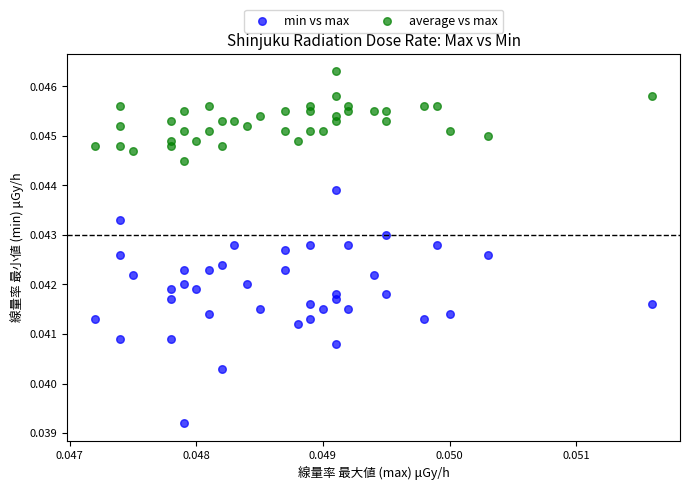

Which series contains the highest Y value?

average vs max